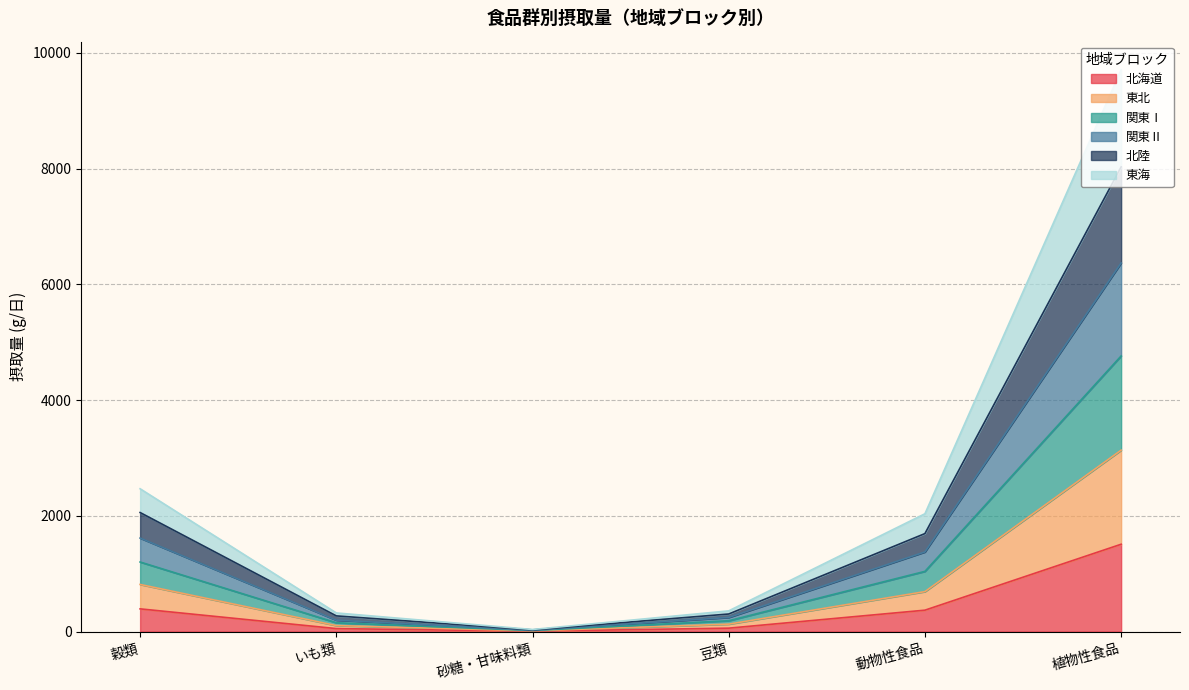

Count the number of data series in this chart.

6